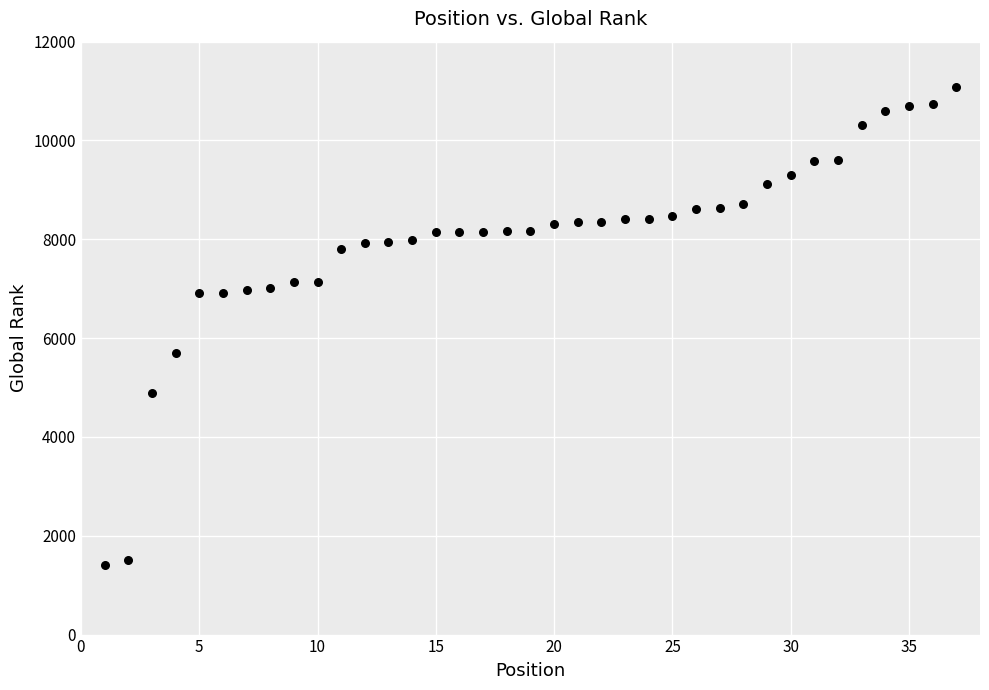

What Y value in the scatter plot is closest to 6243?

5701